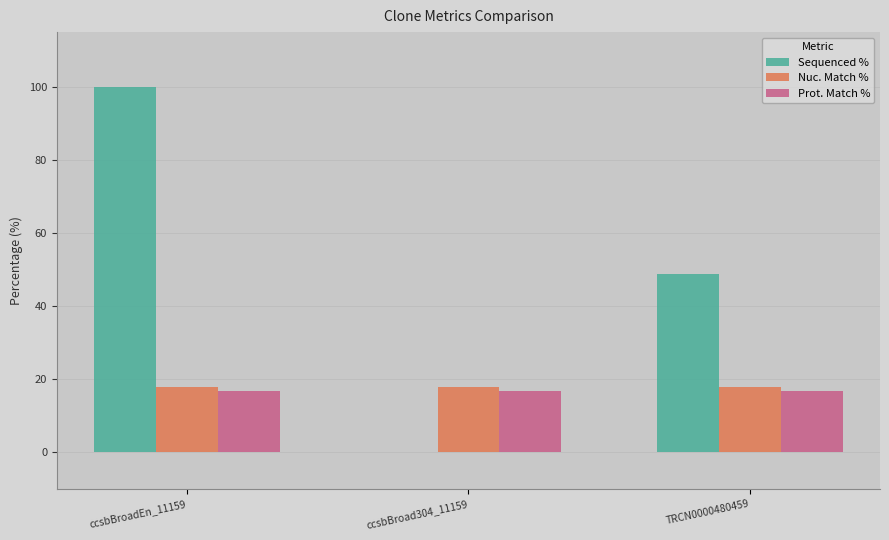

The Sequenced % series shows 155.8 at ccsbBroadEn_11159. True or false?

False